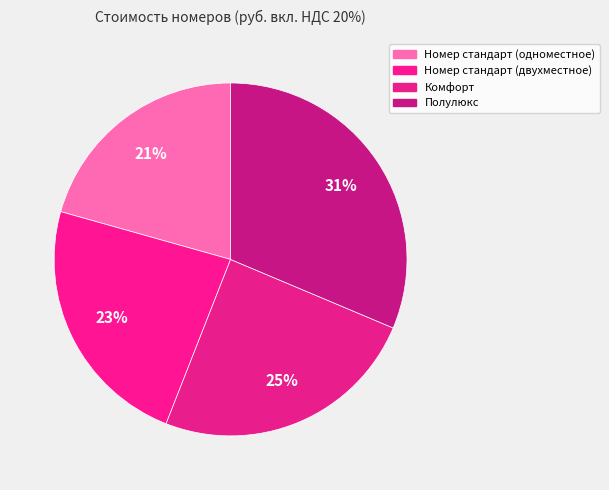

How many segments does this pie chart have?

4